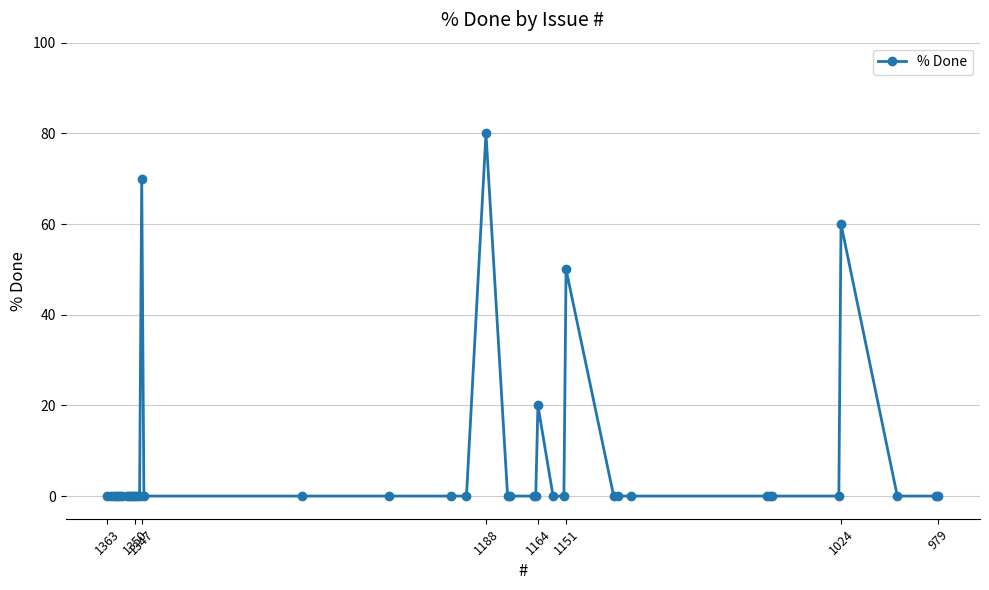

What is the difference between the maximum and second lowest values?

80